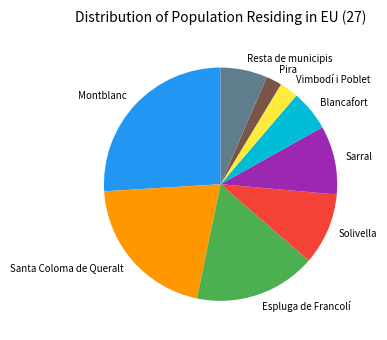

How many slices are in this pie chart?

9